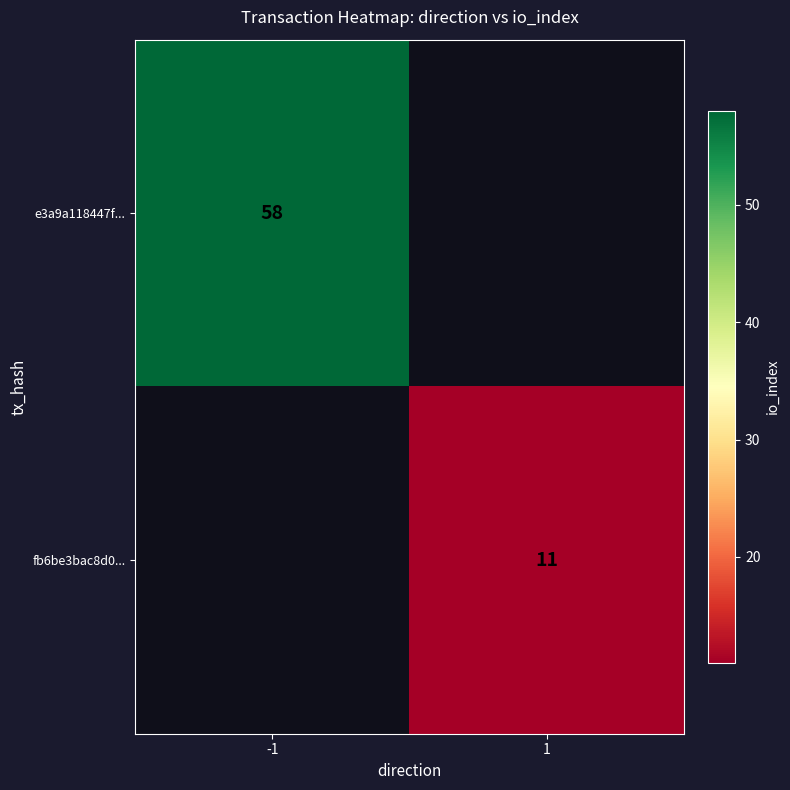

The value of e3a9a118447f... at -1 is 58. True or false?

True